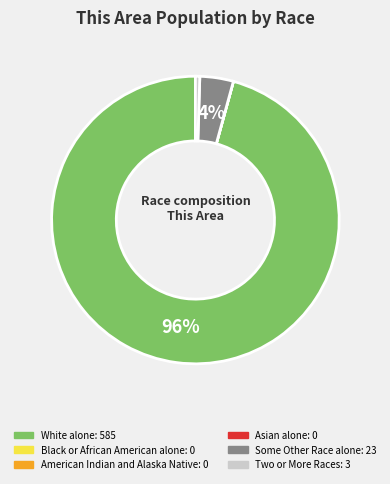

Is White alone the majority of the pie?

Yes